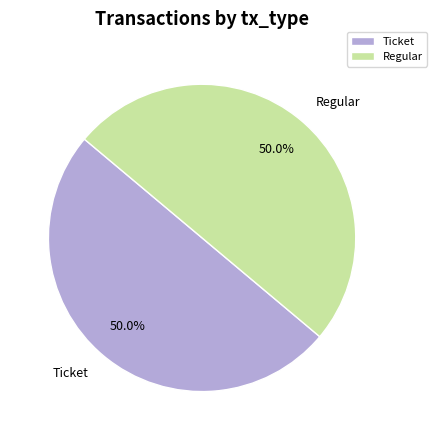

What is the ratio of the value at Ticket to the value at Regular?

1.0